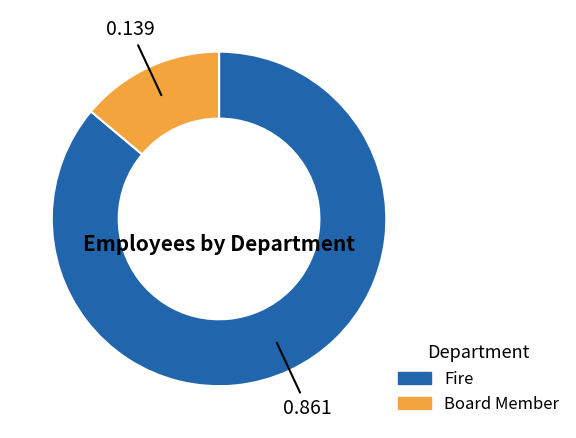

Is the sum of Board Member and Fire greater than half?

Yes